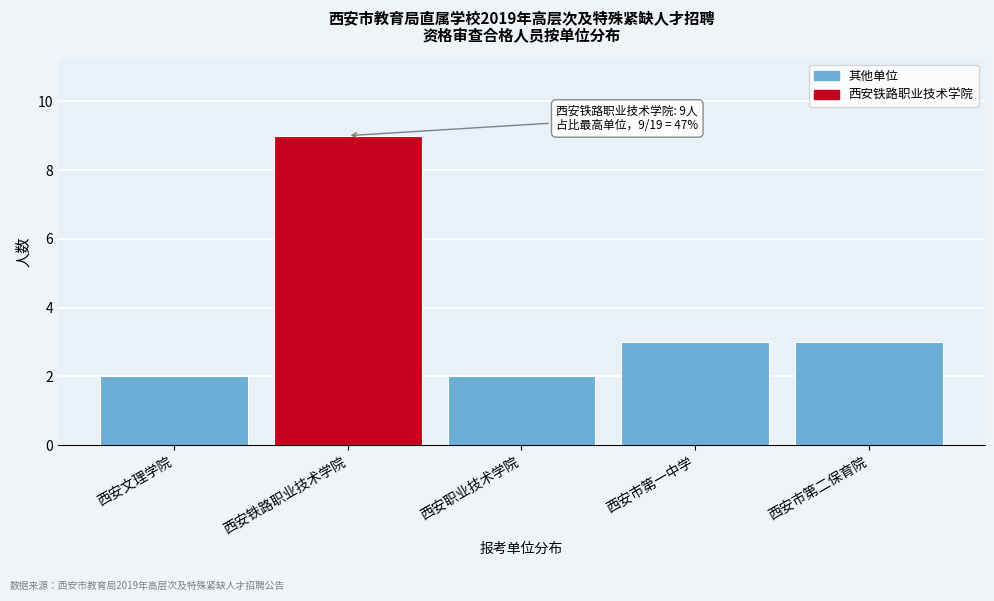

Reading right to left, extract all data points from this chart.

3	3	2	9	2